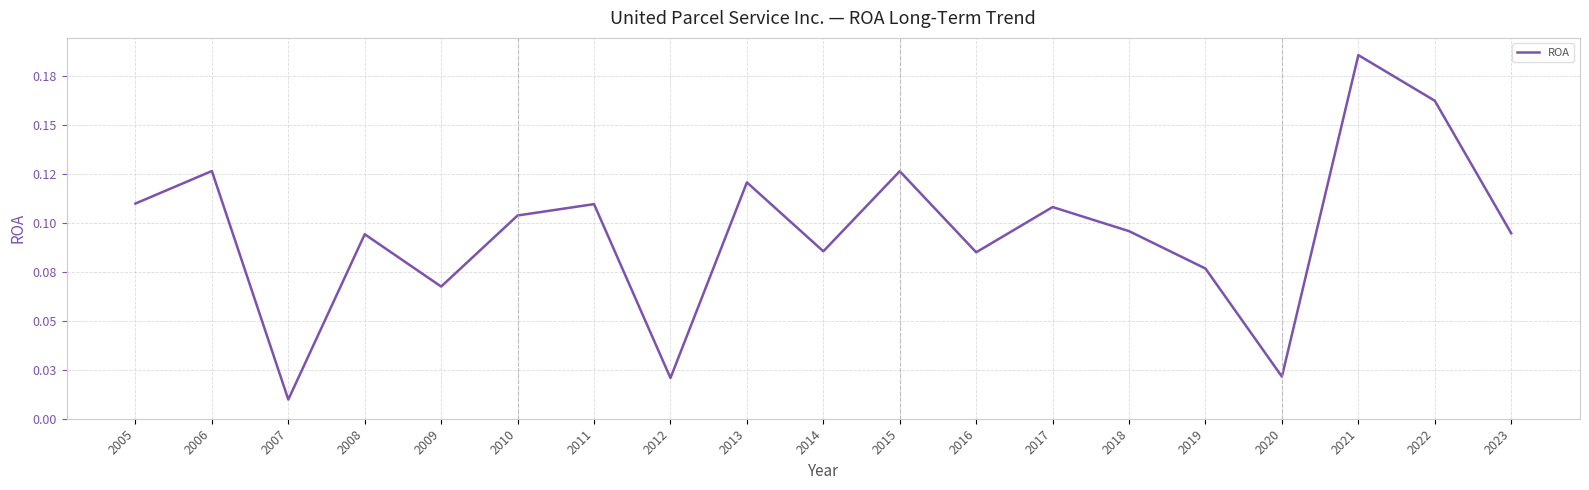

At which category does the chart reach its minimum across all series?

2007